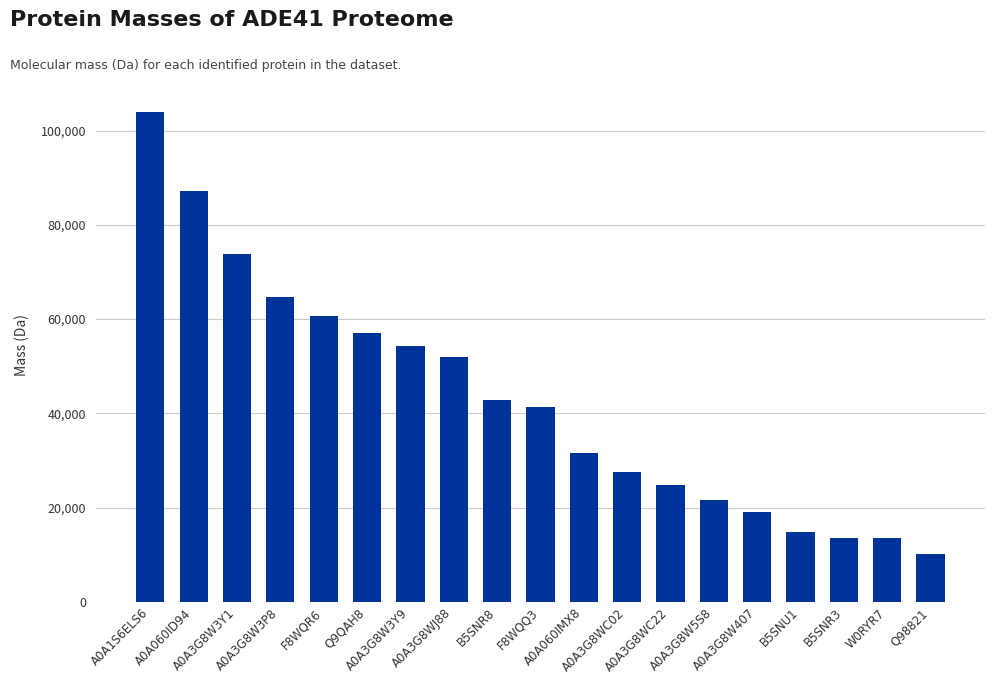

What is the greatest value displayed?

103856.6